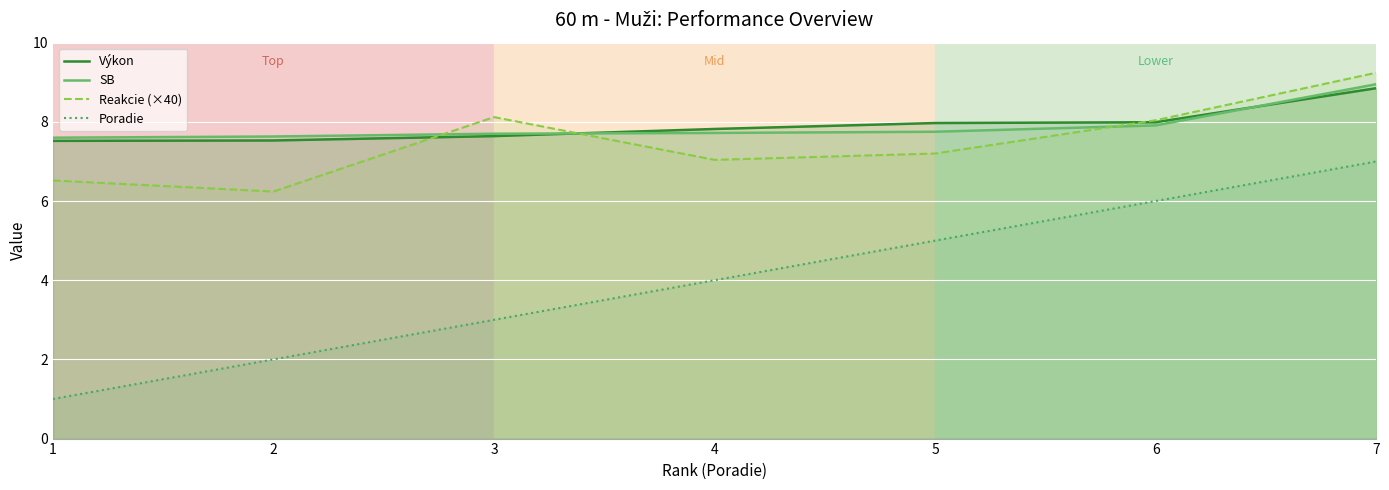

What is the minimum value for Reakcie (×40)?

6.2